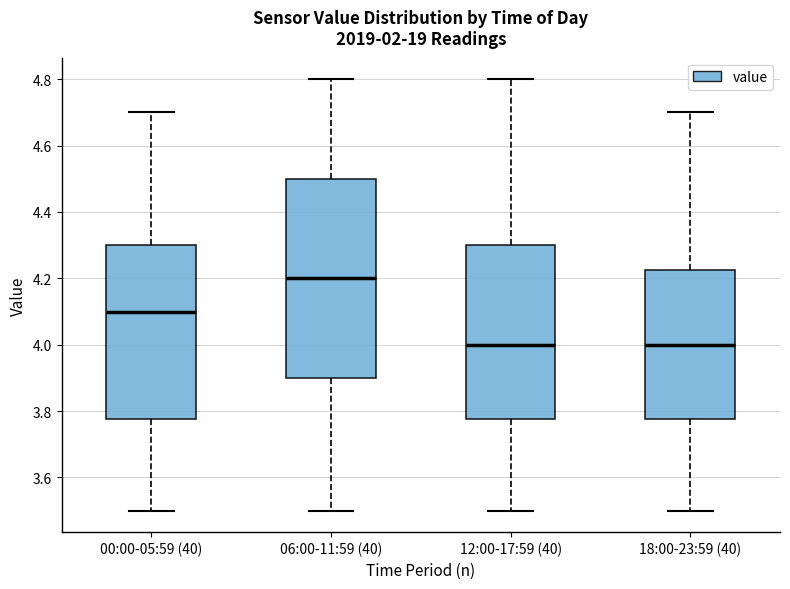

Which box's median line is the highest?

06:00-11:59 (40)